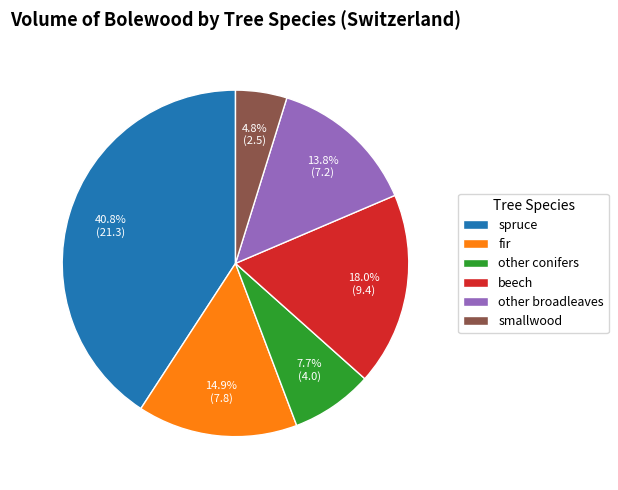

How many slices are in this pie chart?

6